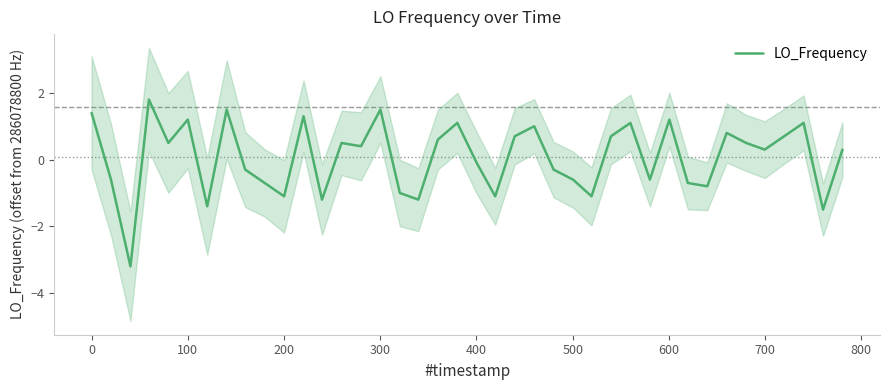

What is the highest value of the LO_Frequency series?

1.8